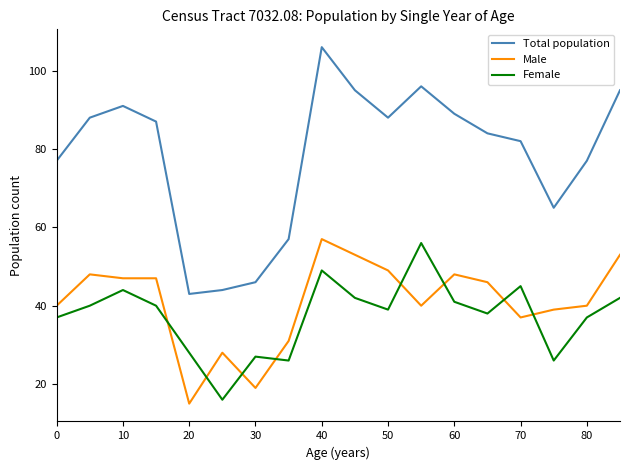

Which series has the largest total across all categories?

Total population